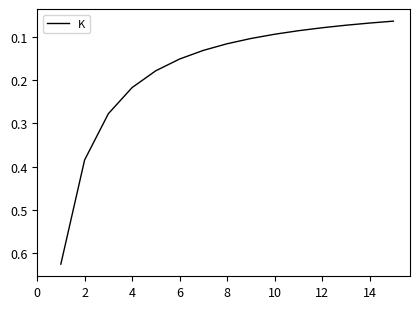

Is this an area chart (filled region under the line)?

No